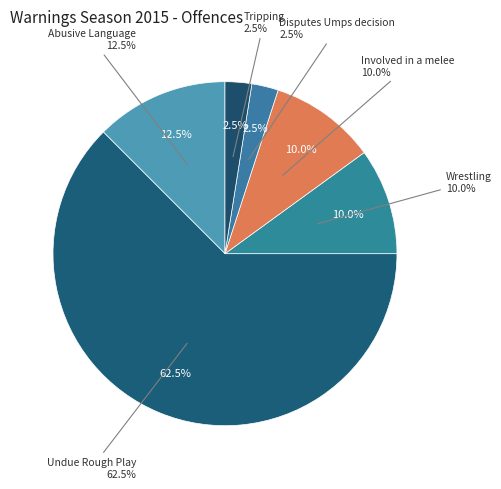

Which category accounts for the majority?

Undue Rough Play